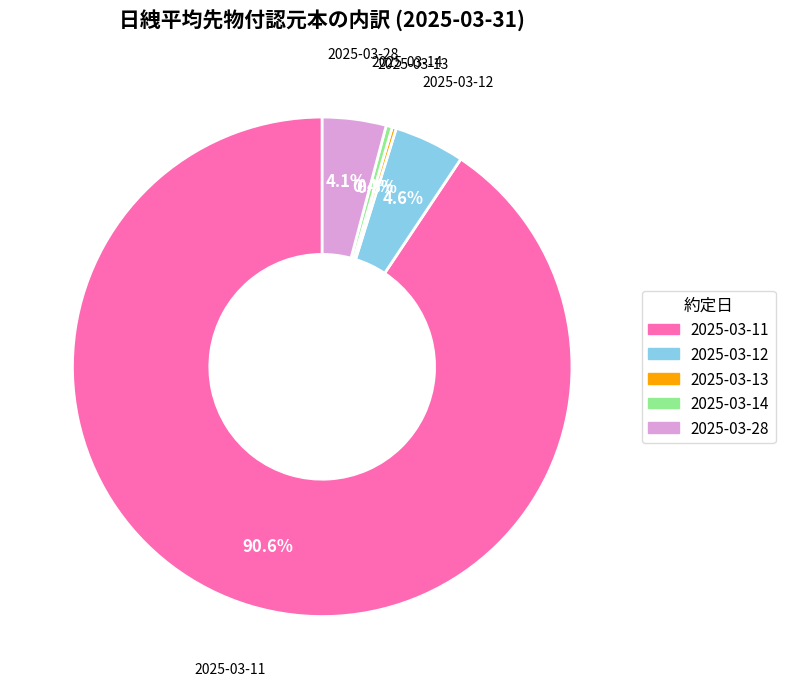

Which category has the biggest portion of the pie?

2025-03-11